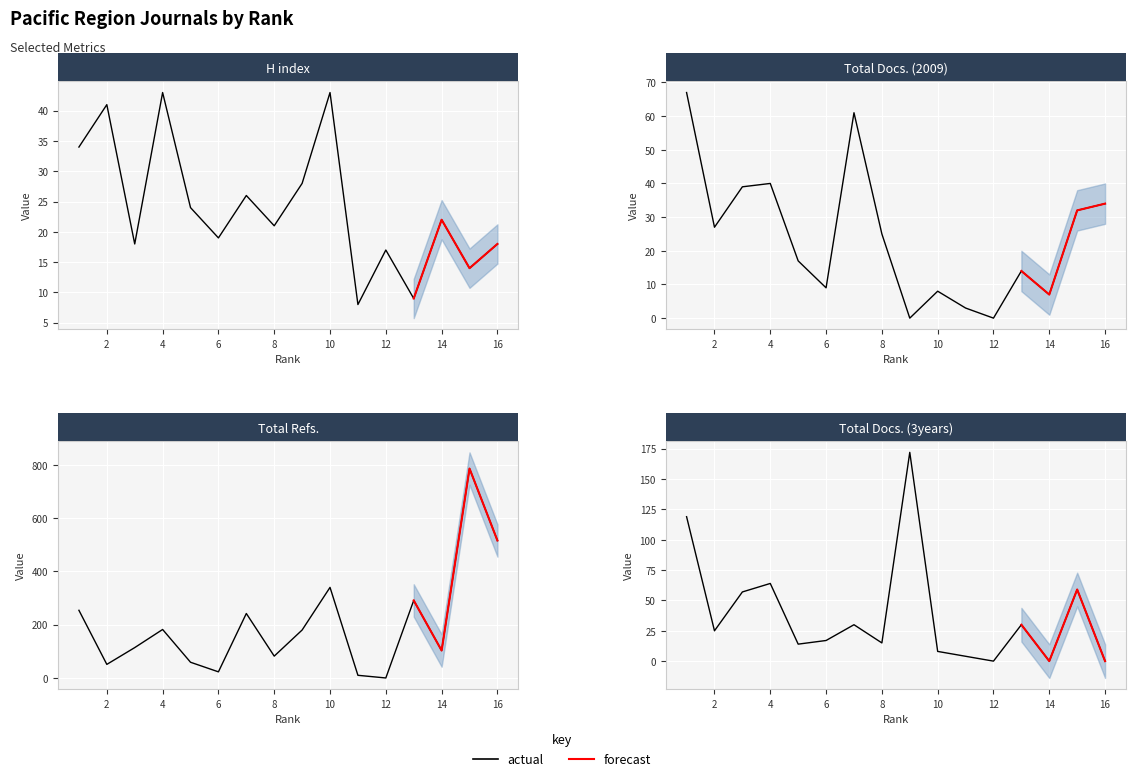

The Total Refs. series shows 58 at 13. True or false?

False